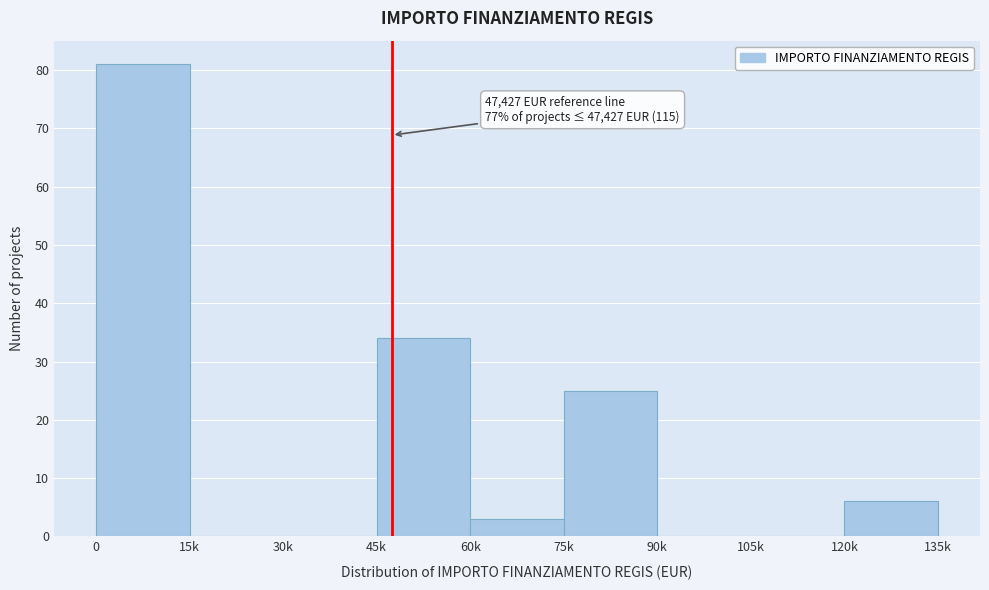

Reading right to left, transcribe all the data shown in this chart.

120k=6	105k=0	90k=0	75k=25	60k=3	45k=34	30k=0	15k=0	0=81